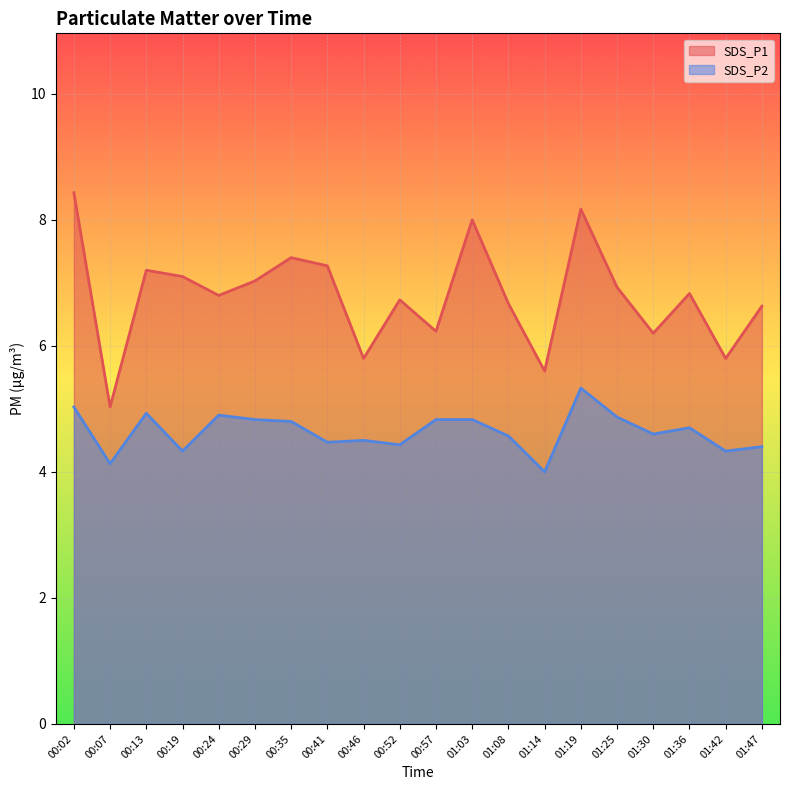

At which label is SDS_P2 closest to 4?

01:14